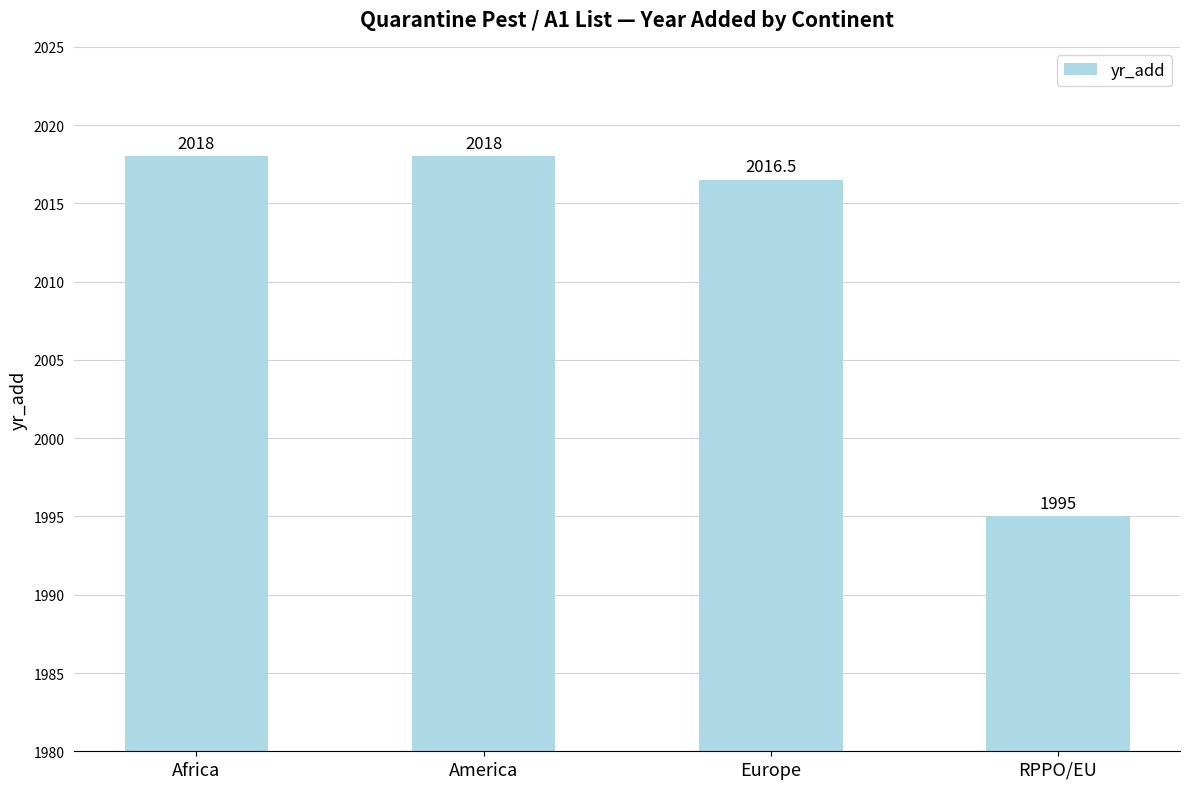

Between RPPO/EU and America, which is larger?

America